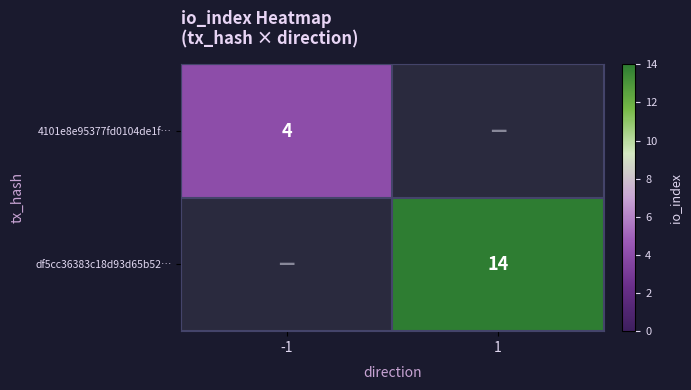

Is it true that 4101e8e95377fd0104de1f… equals 7 at -1?

False